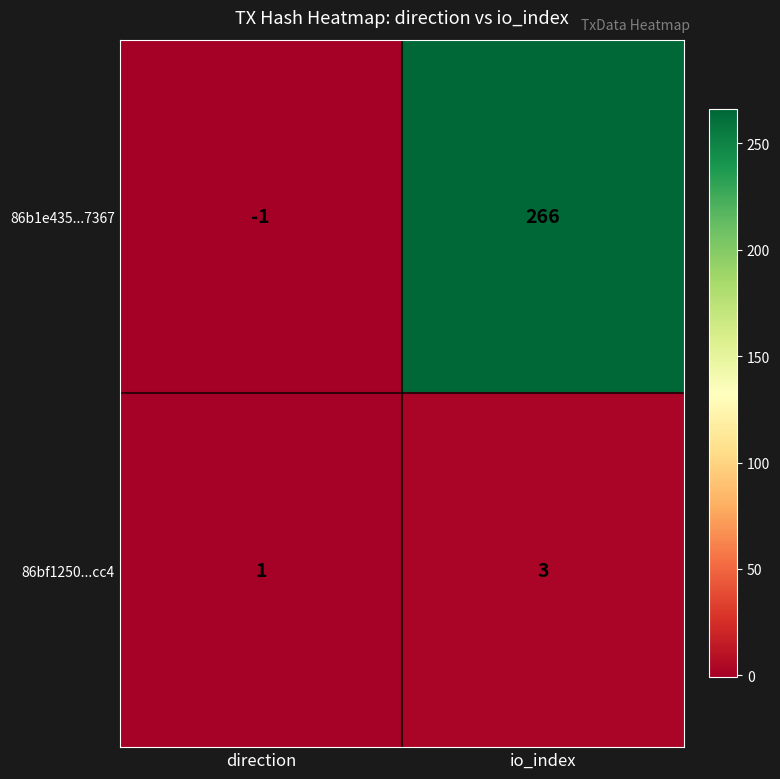

Rank the series at direction from highest to lowest value.

86bf1250...cc4, 86b1e435...7367